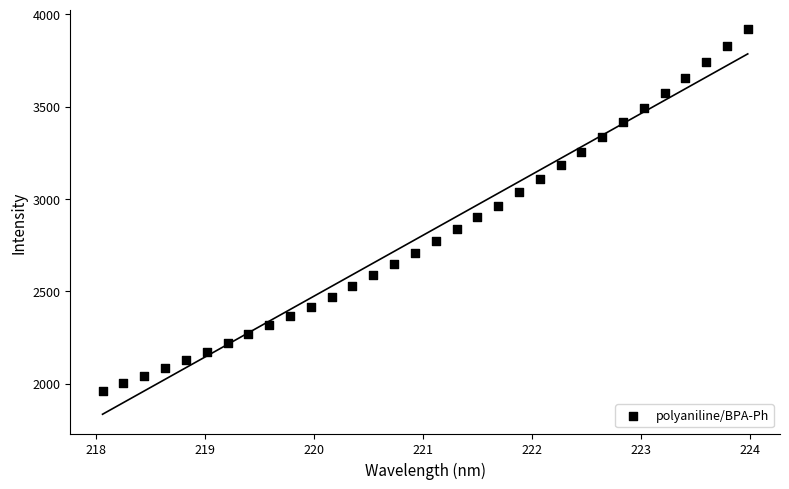

What is the range of Y values (max minus min)?

1956.5